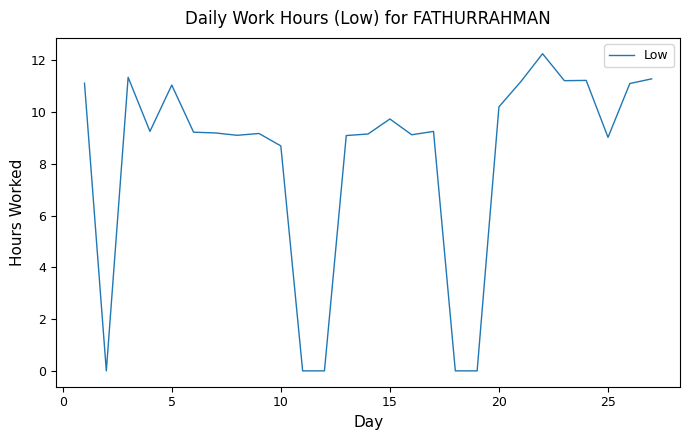

Count the number of data series in this chart.

1